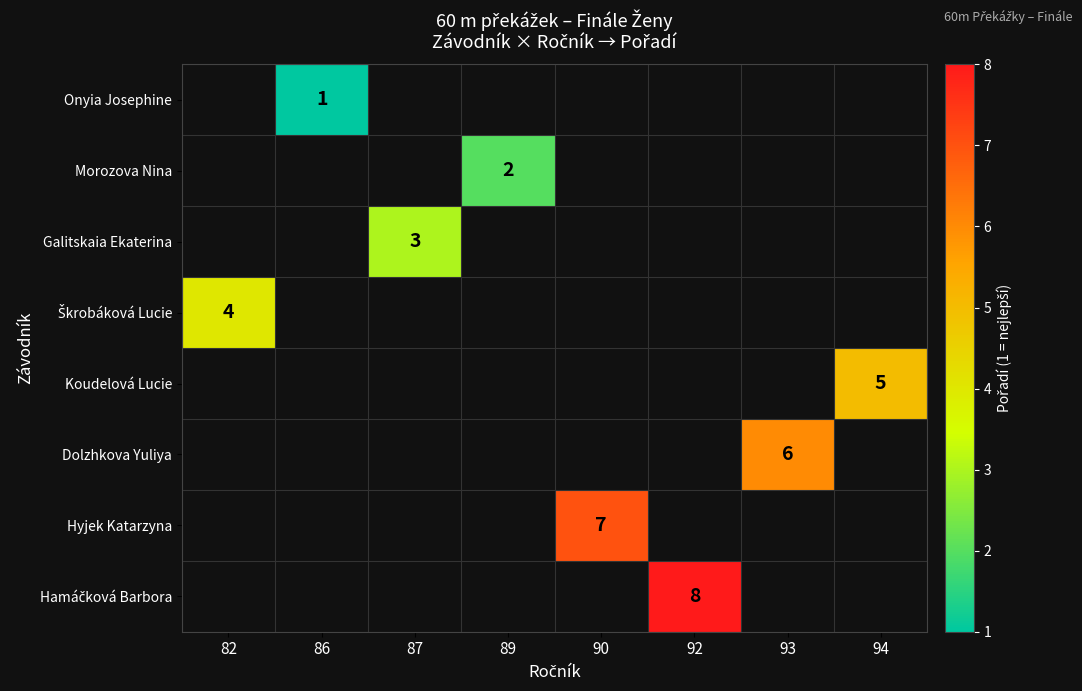

The value of Galitskaia Ekaterina at 87 is 3. True or false?

True